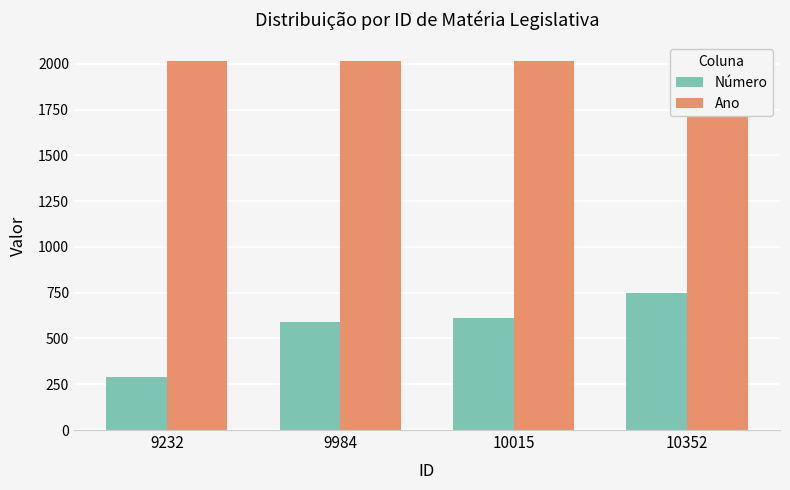

What is the value of the Número bar at the 3rd from the left?

610